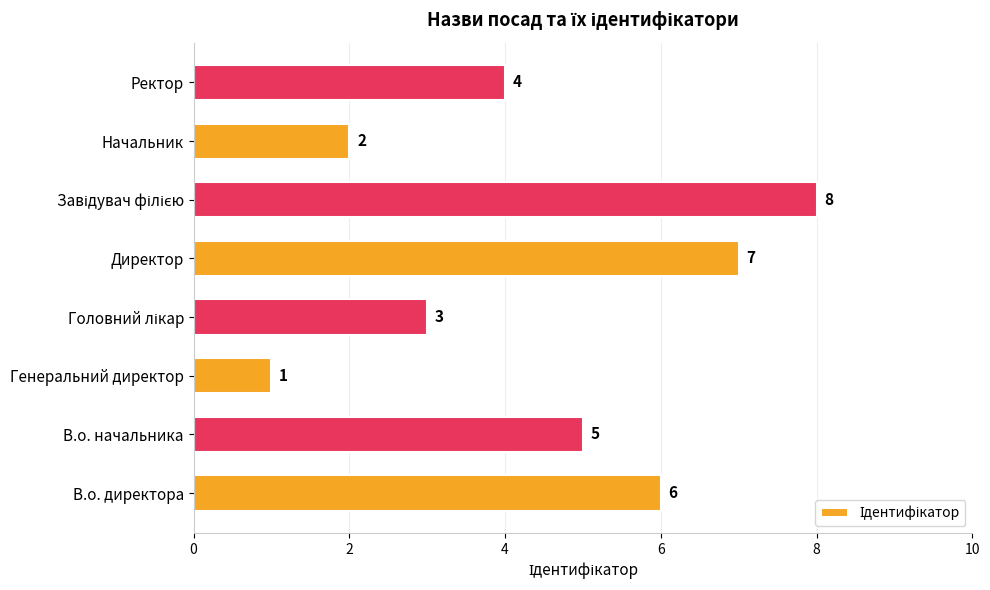

What is the difference between the maximum and minimum values?

7